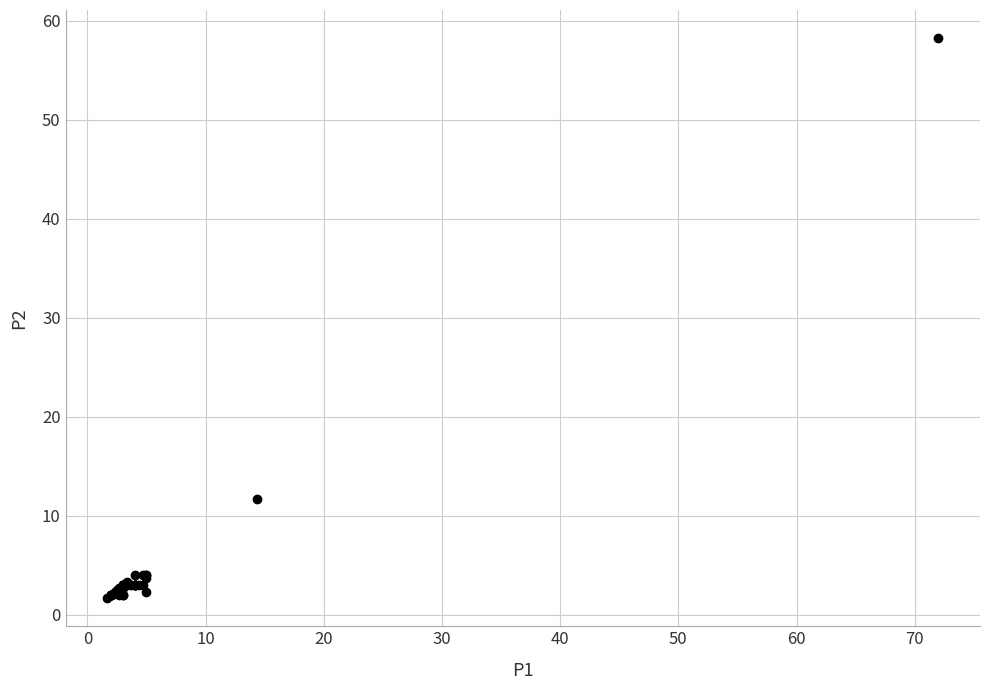

What Y value in the scatter plot is closest to 29?

11.7